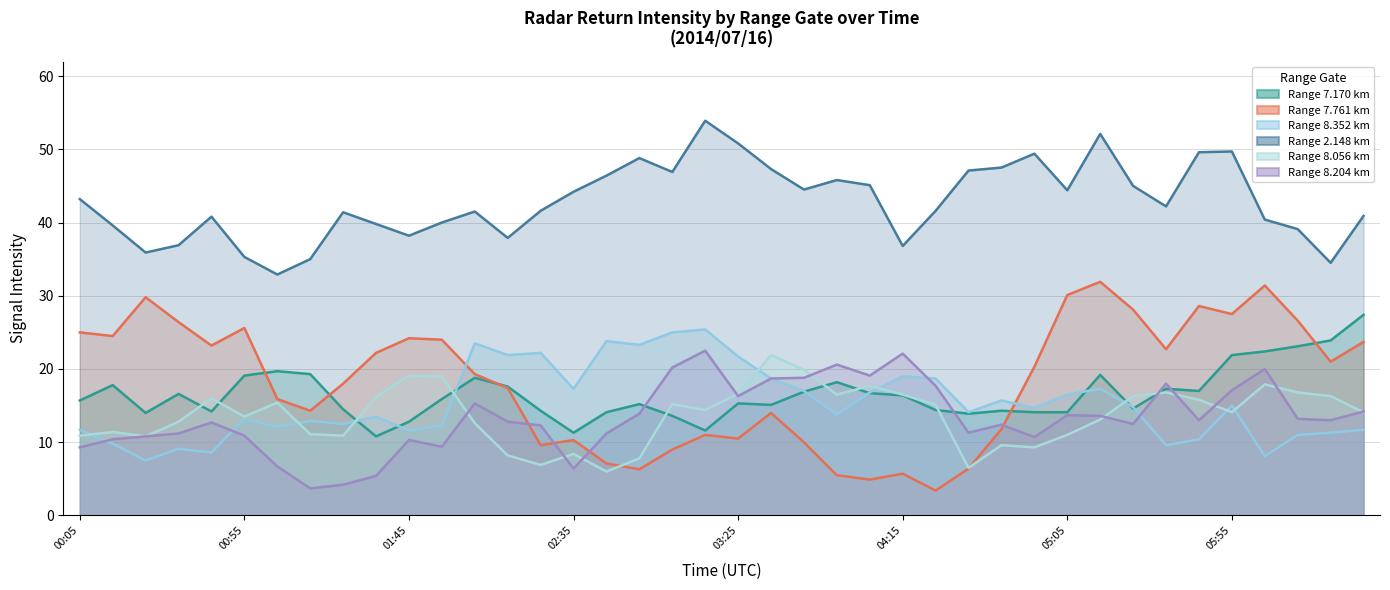

Rank the categories by 7.170 value from highest to lowest.

2014/07/16 06:35, 2014/07/16 06:25, 2014/07/16 06:15, 2014/07/16 06:05, 2014/07/16 05:55, 2014/07/16 01:05, 2014/07/16 01:15, 2014/07/16 05:15, 2014/07/16 00:55, 2014/07/16 02:05, 2014/07/16 03:55, 2014/07/16 00:15, 2014/07/16 02:15, 2014/07/16 05:35, 2014/07/16 05:45, 2014/07/16 03:45, 2014/07/16 04:05, 2014/07/16 00:35, 2014/07/16 04:15, 2014/07/16 01:55, 2014/07/16 00:05, 2014/07/16 03:25, 2014/07/16 02:55, 2014/07/16 03:35, 2014/07/16 05:25, 2014/07/16 01:25, 2014/07/16 04:25, 2014/07/16 02:25, 2014/07/16 04:45, 2014/07/16 00:45, 2014/07/16 02:45, 2014/07/16 04:55, 2014/07/16 05:05, 2014/07/16 00:25, 2014/07/16 04:35, 2014/07/16 03:05, 2014/07/16 01:45, 2014/07/16 03:15, 2014/07/16 02:35, 2014/07/16 01:35